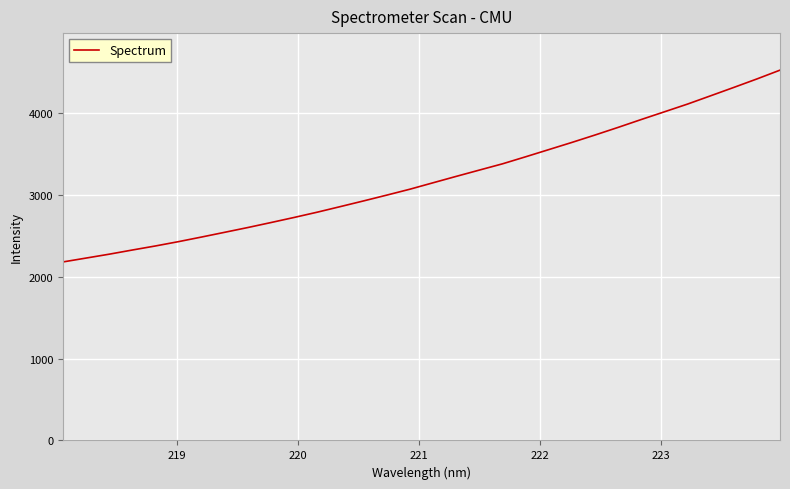

What is the minimum value shown in the chart?

2183.8